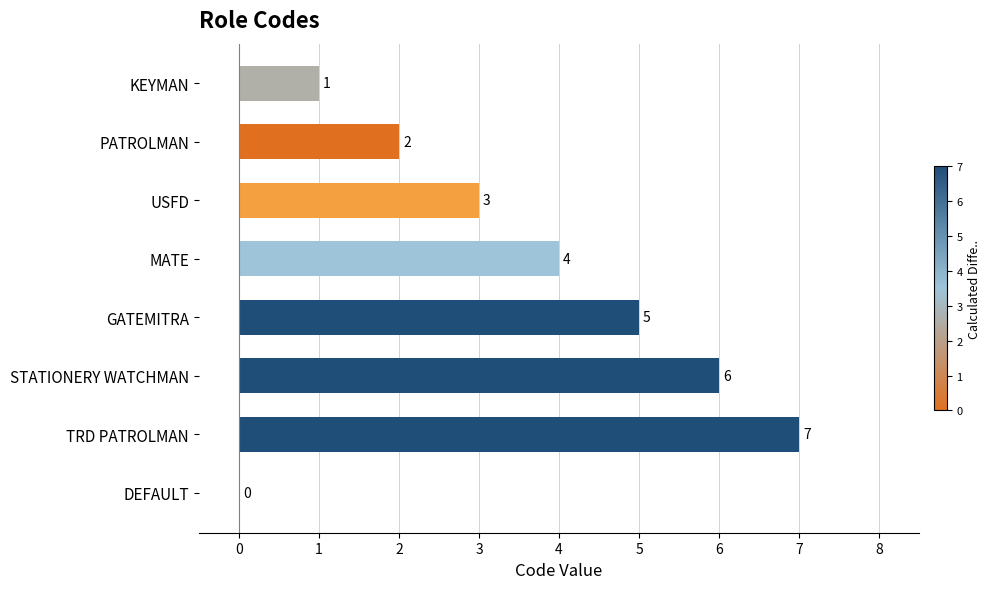

What is the change in value from PATROLMAN to TRD PATROLMAN?

+5